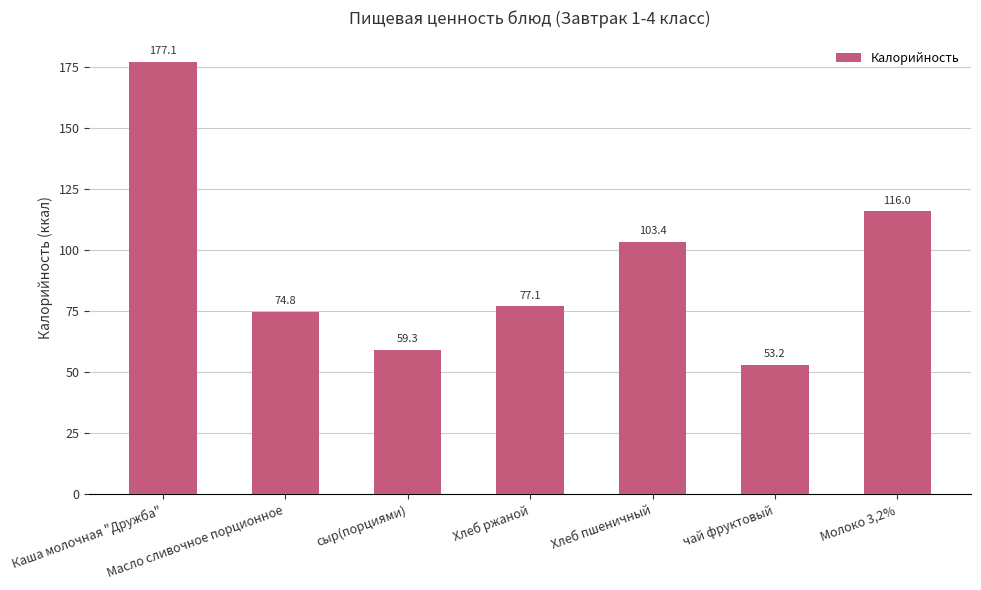

Which has a higher value, Молоко 3,2% or Хлеб ржаной?

Молоко 3,2%